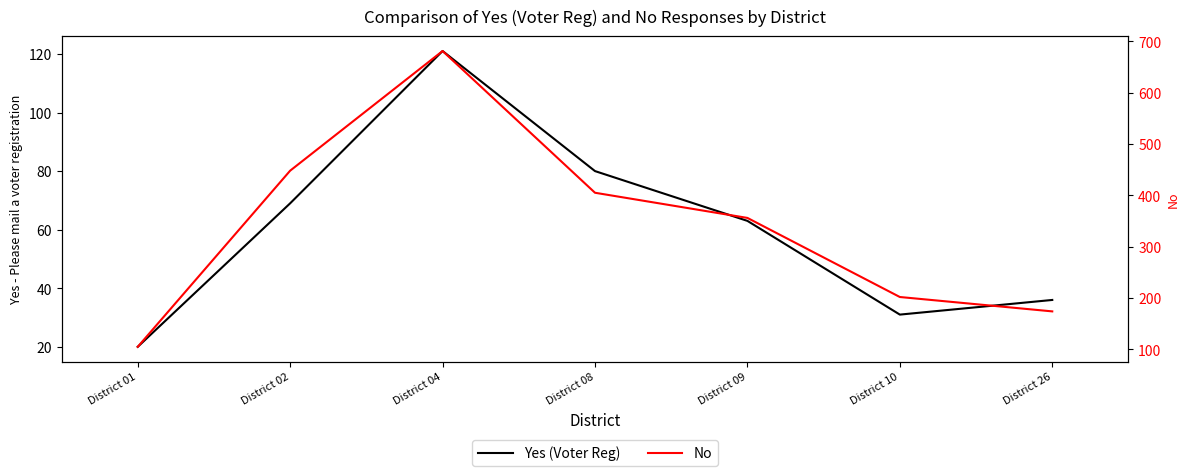

True or false: No and Yes (Voter Reg) intersect in this chart.

False